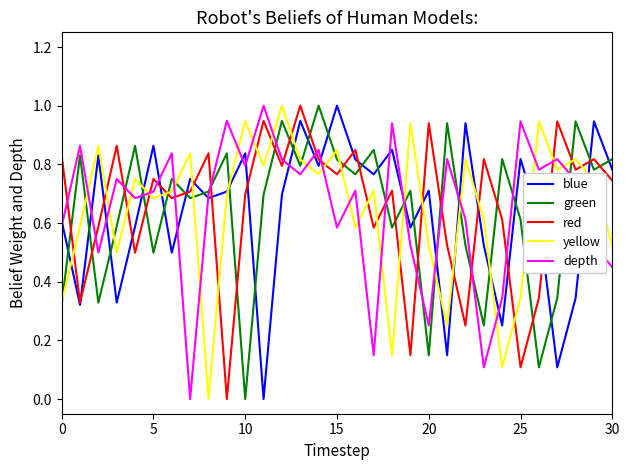

How many times do yellow and red cross each other?

22